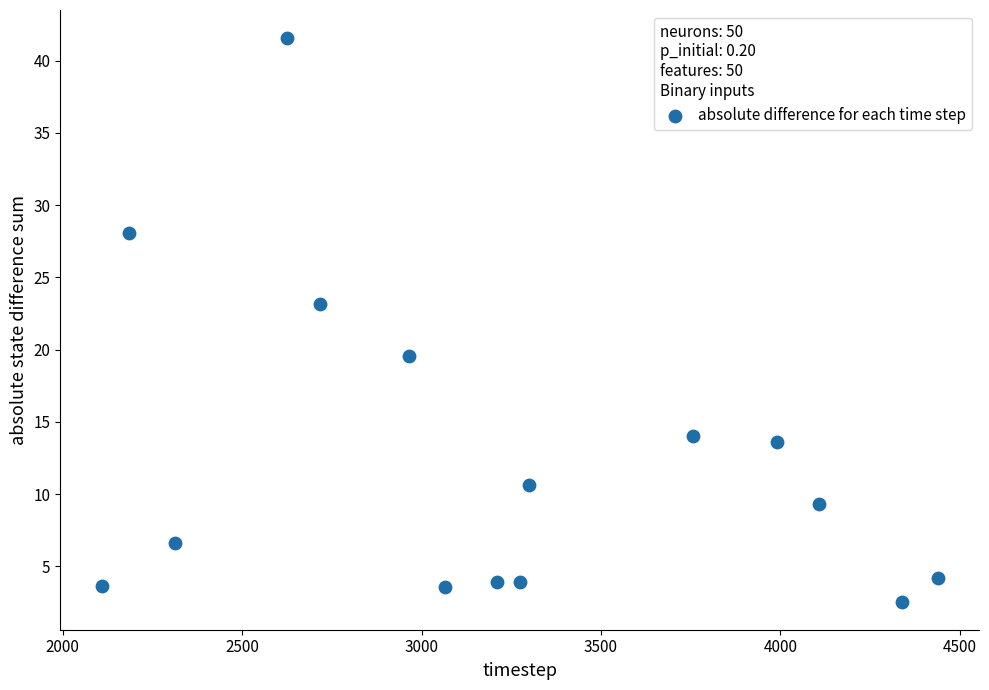

What is the range of X values (max minus min)?

2328.0